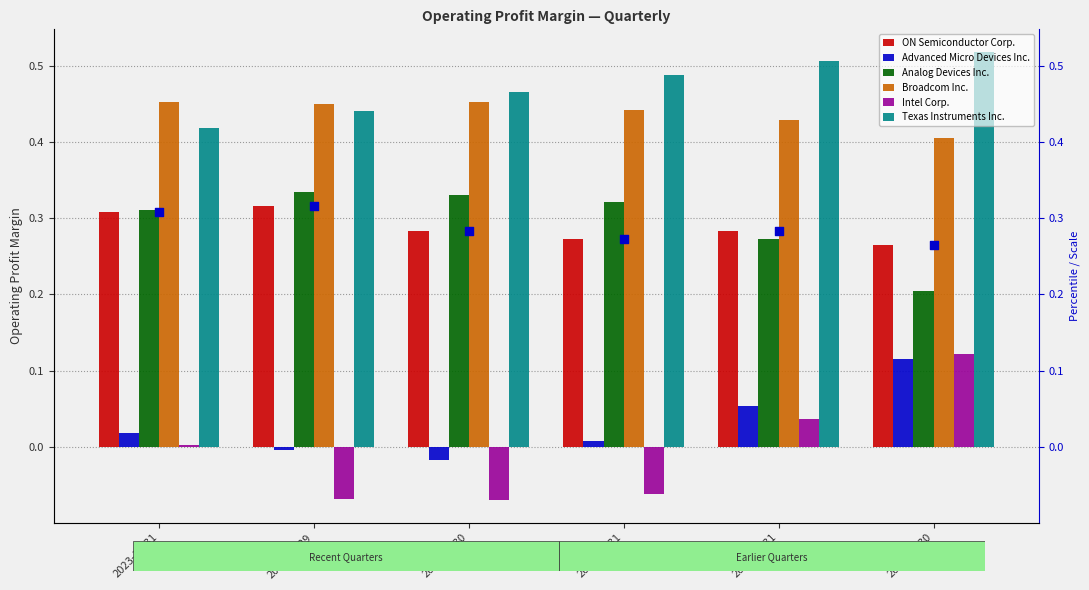

Which series contains the lowest Y value?

Intel Corp.